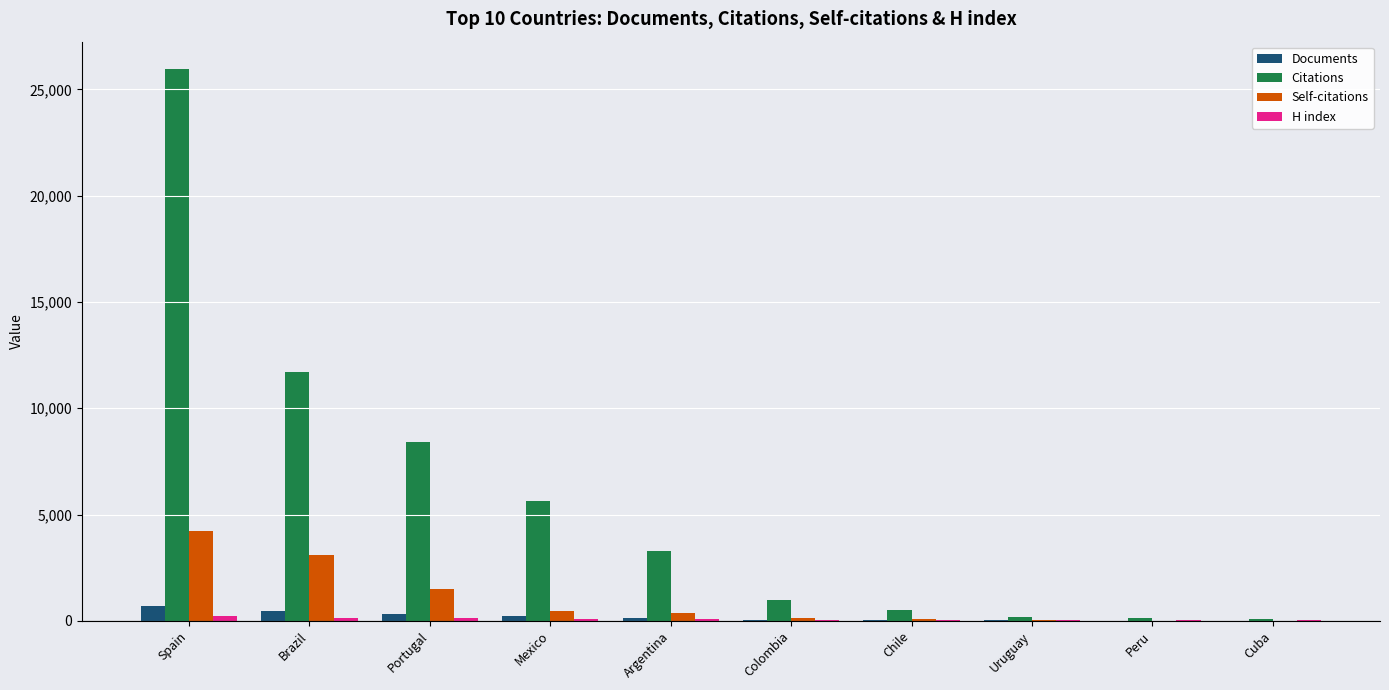

How many distinct data groups are displayed?

4